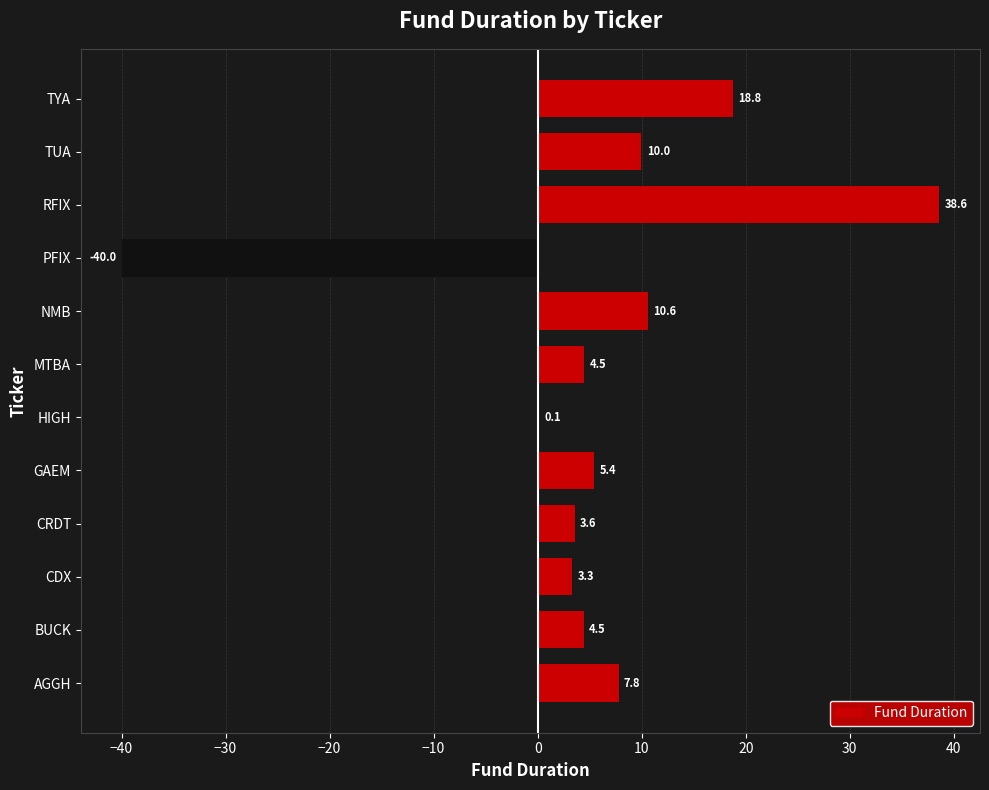

How many data points does each series have?

12